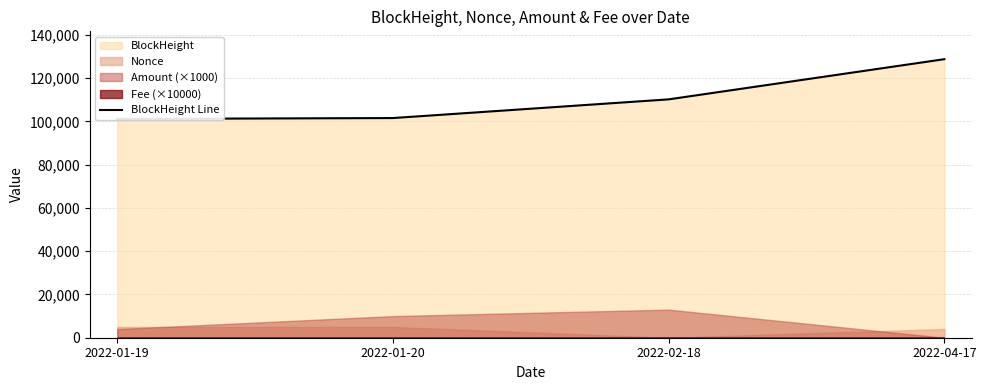

At which category does the chart reach its minimum across all series?

2022-01-19